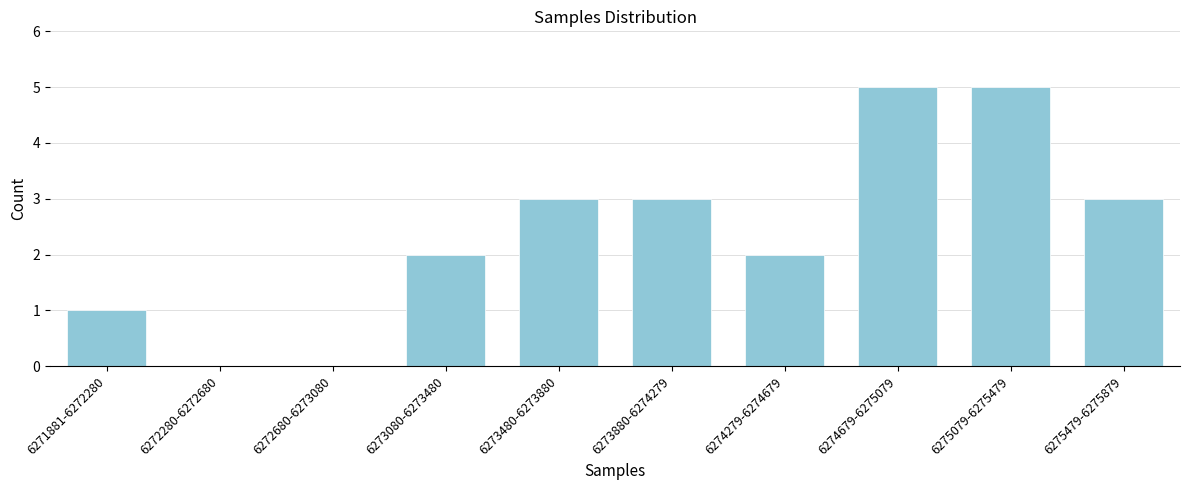

Reading left to right, extract all data points from this chart.

6271881-6272280=1	6272280-6272680=0	6272680-6273080=0	6273080-6273480=2	6273480-6273880=3	6273880-6274279=3	6274279-6274679=2	6274679-6275079=5	6275079-6275479=5	6275479-6275879=3